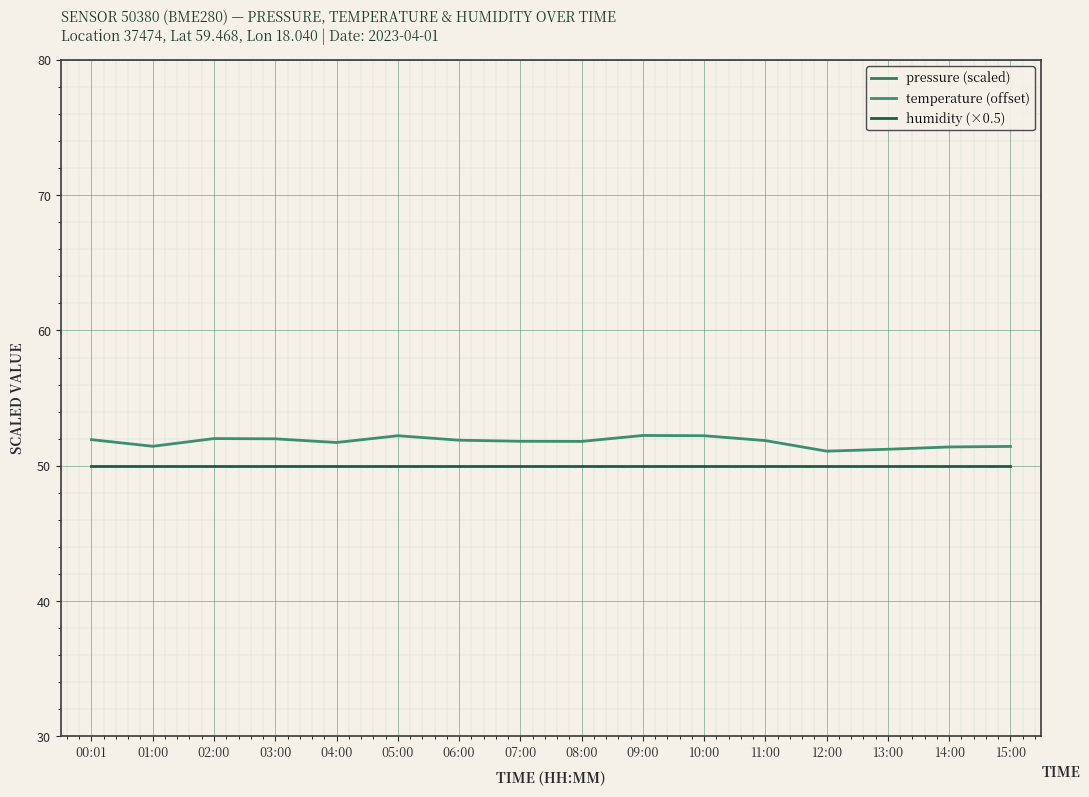

The temperature (offset) series shows 81.9 at 15:00. True or false?

False